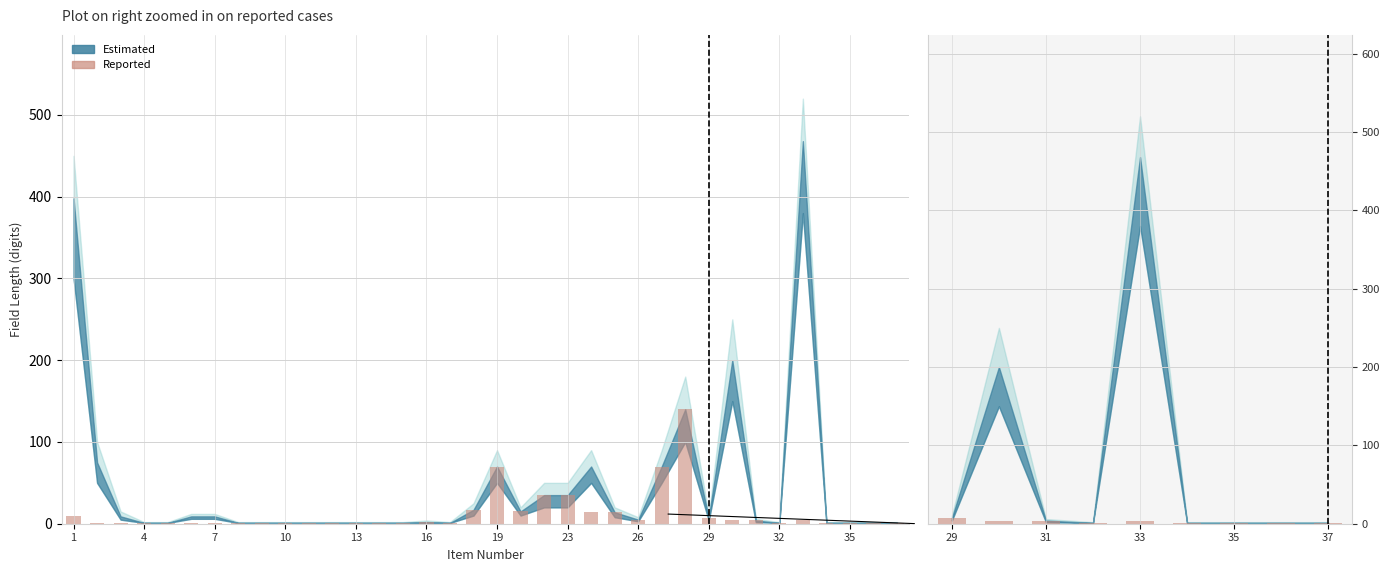

What is the smallest value displayed?

1